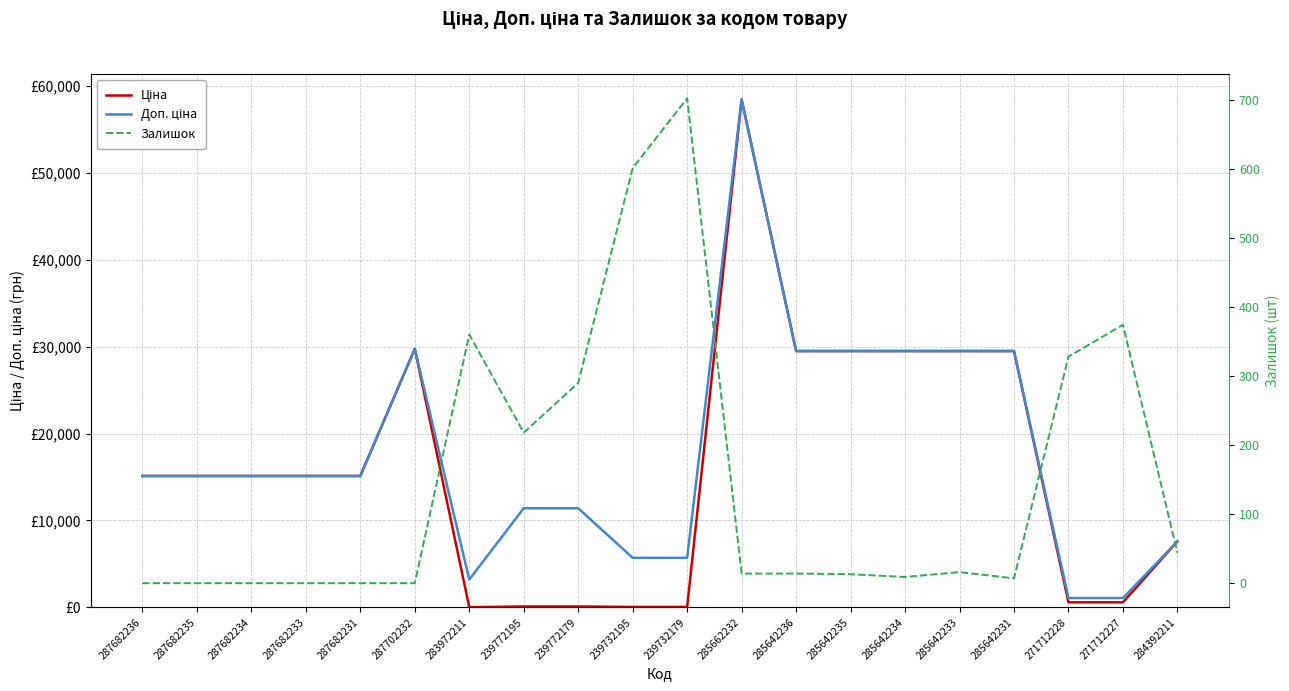

How many values in the Залишок series exceed 14?

9